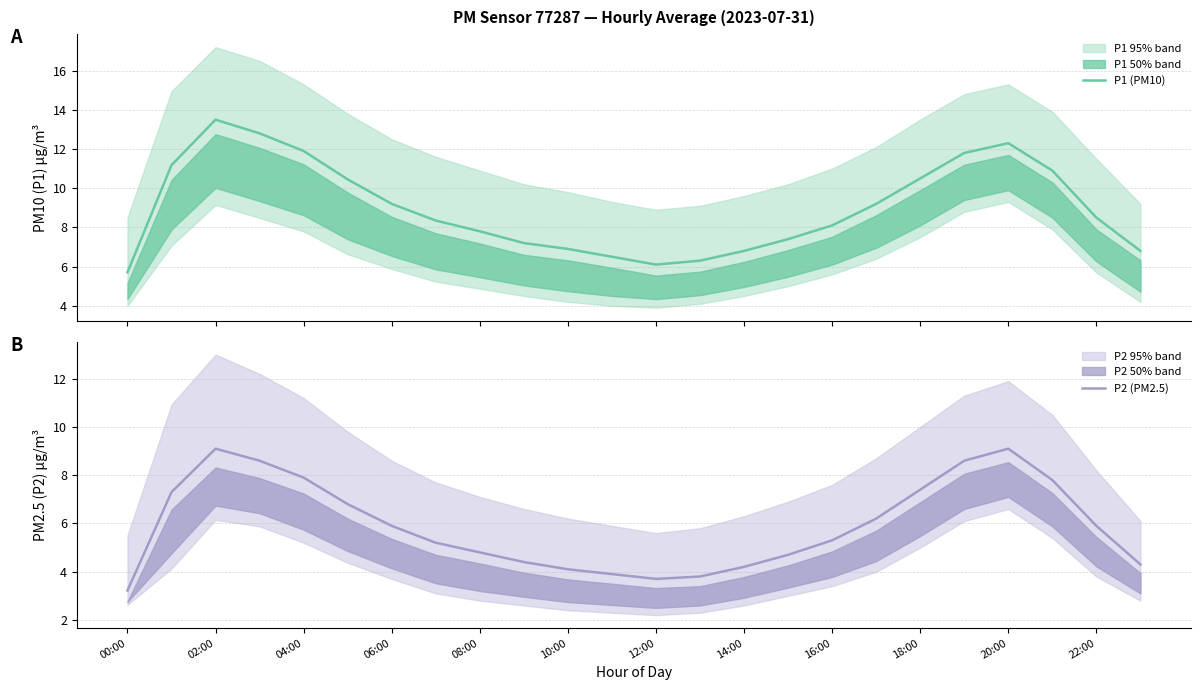

Which category has the lowest value in the P2 (PM2.5) series?

00:00